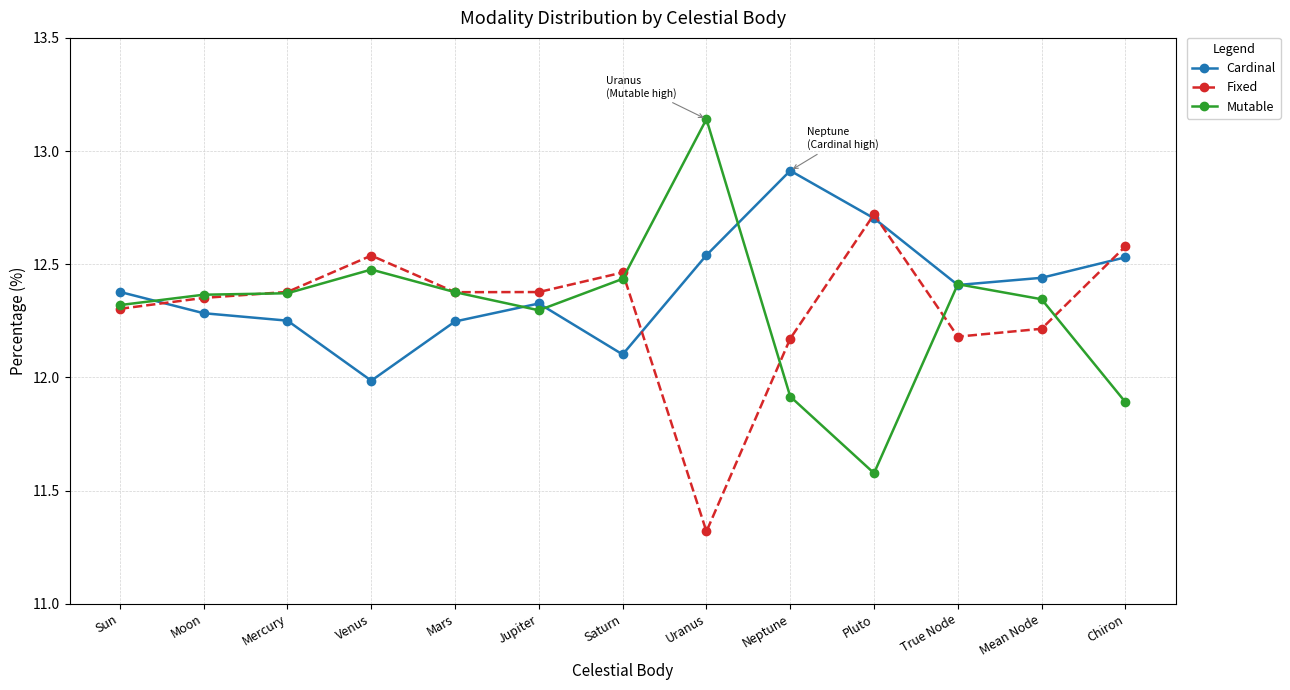

True or false: Cardinal and Fixed intersect in this chart.

True